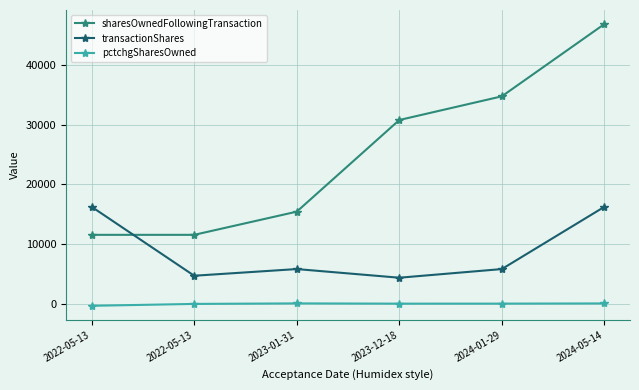

How many categories are shown in the chart?

6